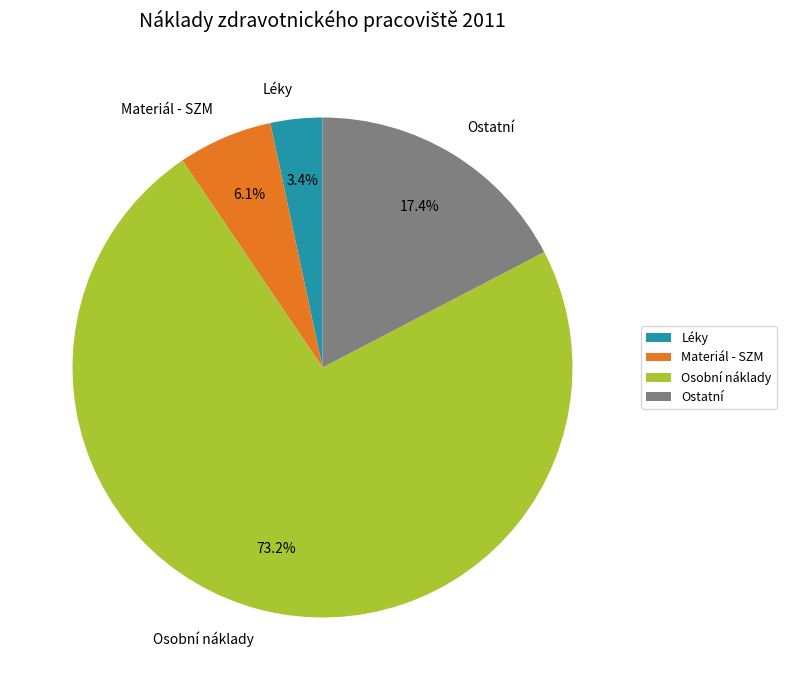

Do Osobní náklady and Materiál - SZM together represent more than half of the pie?

Yes